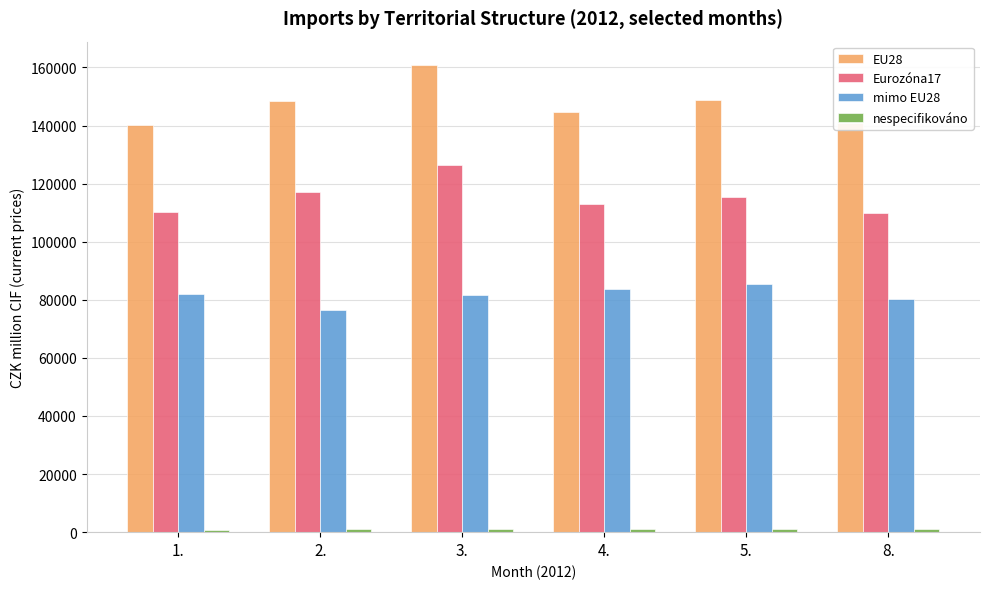

Which series has the largest total across all categories?

EU28